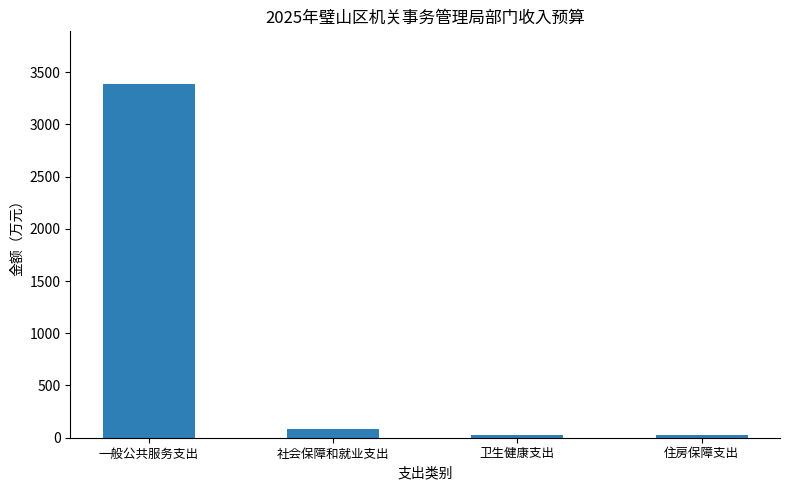

What is the label of the 4th bar from the left?

住房保障支出